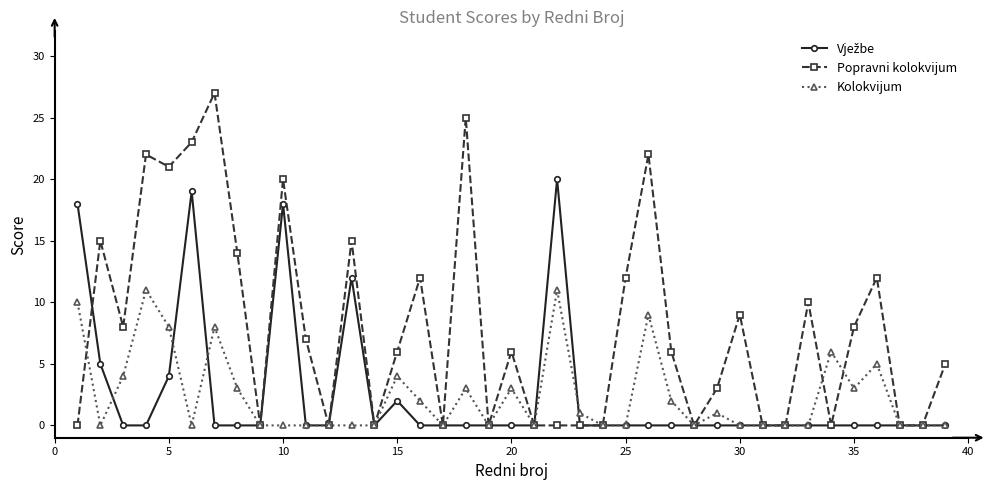

Which series has the largest total across all categories?

Popravni kolokvijum